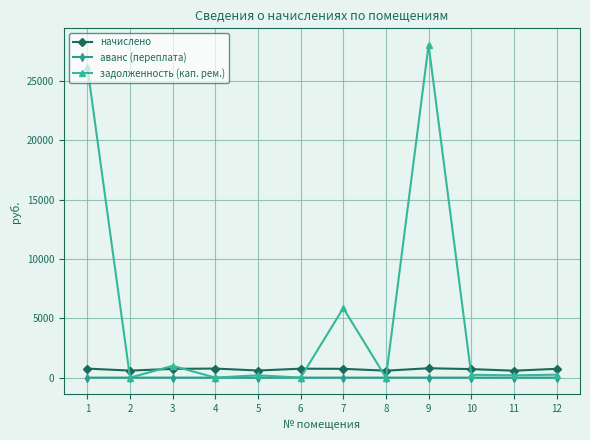

Where is the first local minimum for задолженность (кап. рем.)?

2